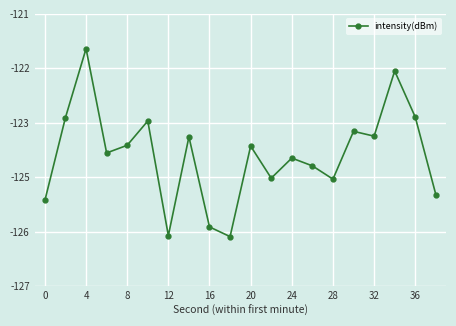

Is this an area chart (filled region under the line)?

No